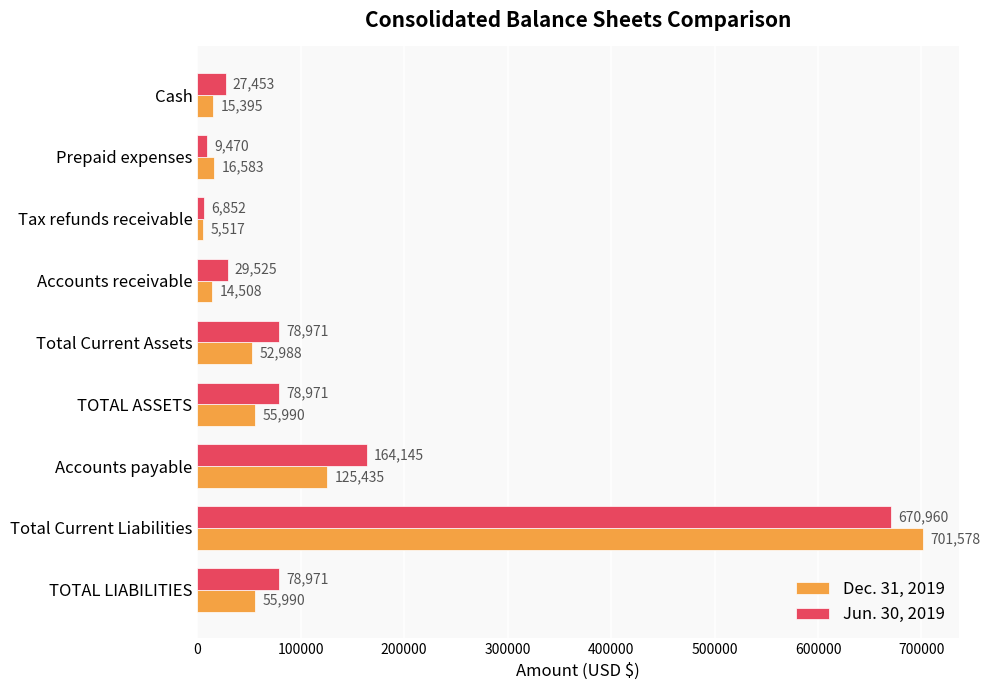

Where is Jun. 30, 2019 nearest to the value 338906?

Accounts payable